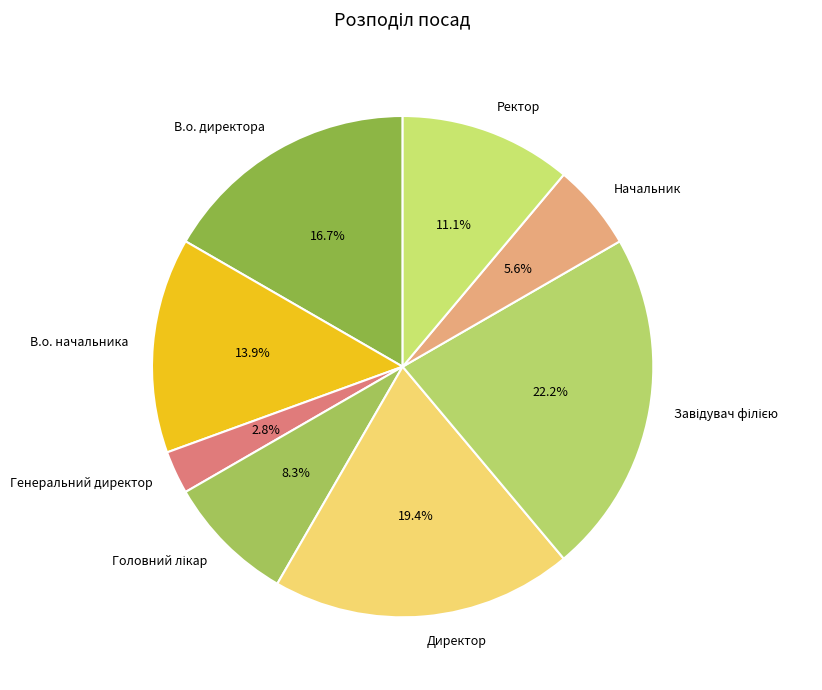

What is the ratio of the value at Начальник to the value at В.о. директора?

0.3